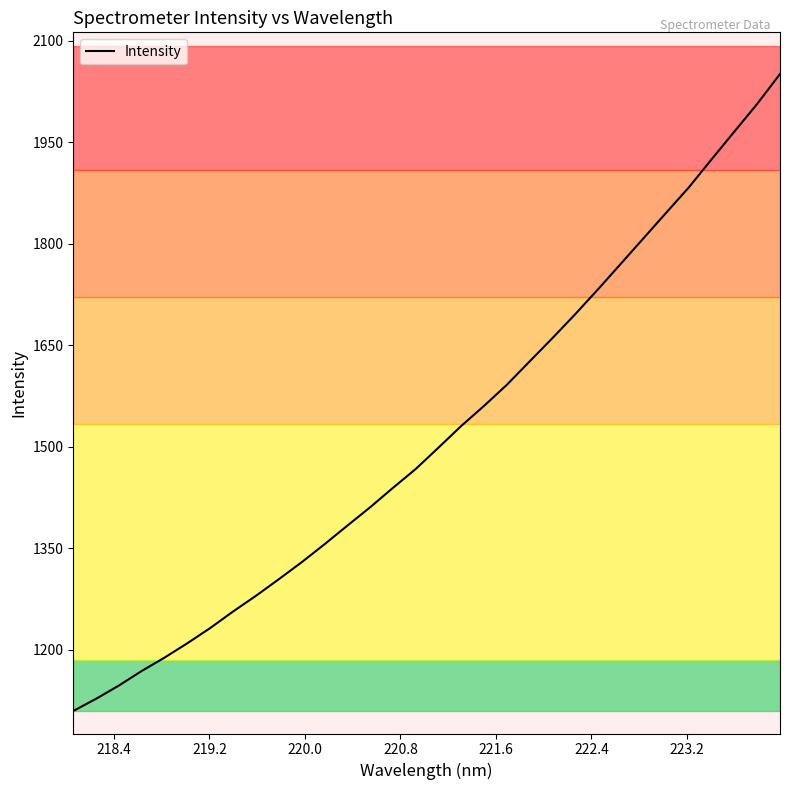

How many series are shown in this chart?

1